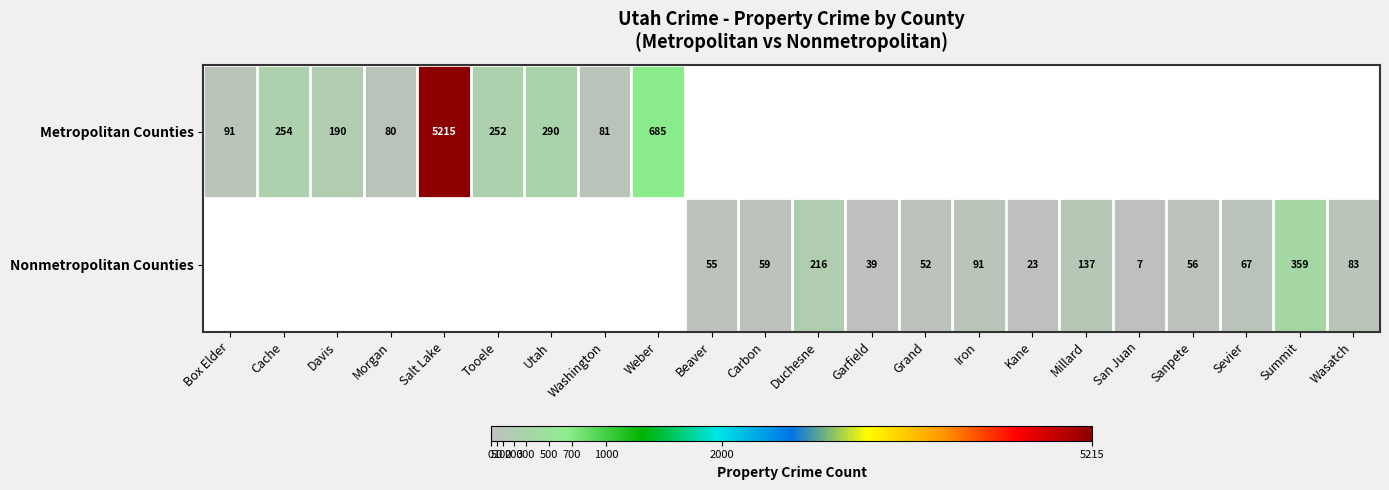

The Nonmetropolitan Counties series shows 341 at Duchesne. True or false?

False